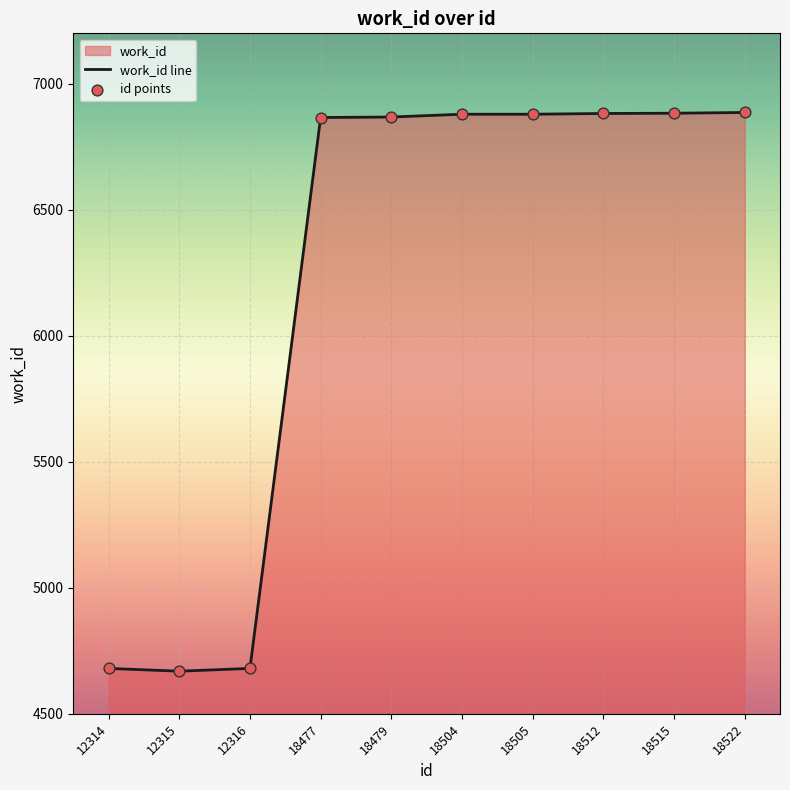

At which category is the sum across all series the highest?

18522